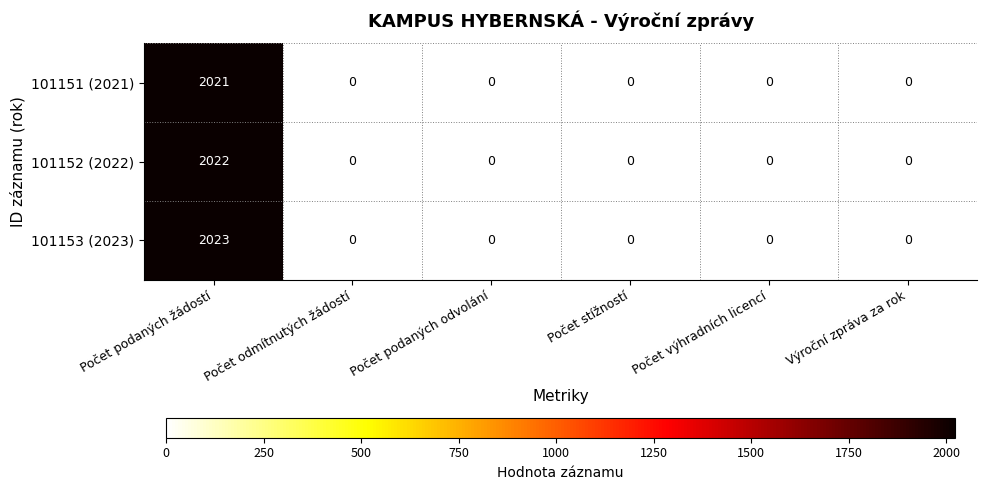

What is the average value of the 101151 (2021) series?

337